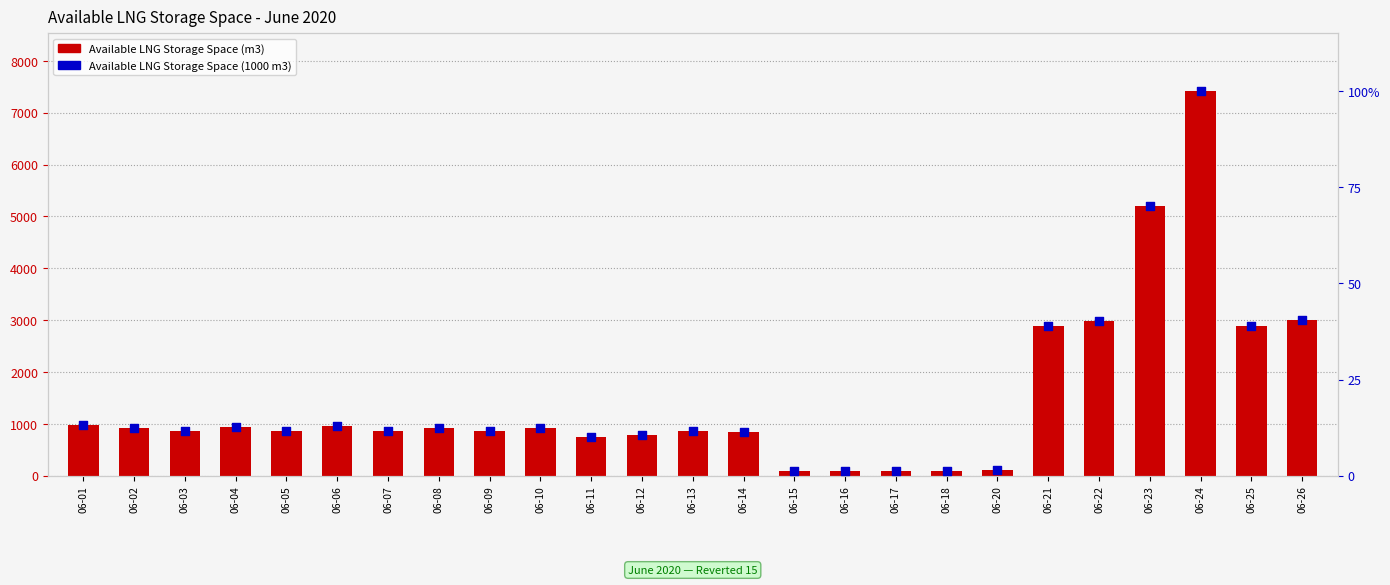

Is the value of Available LNG Storage Space (m3) at 06-15 greater than the value of Available LNG Storage Space (1000 m3) at 06-15?

No